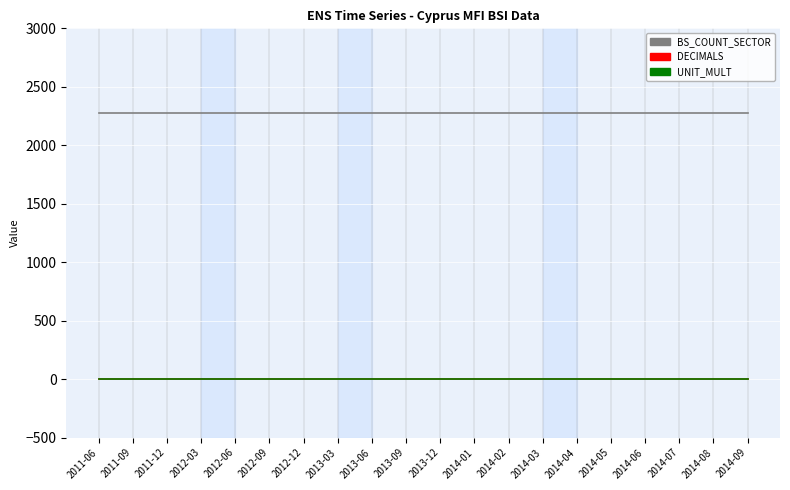

What is the sum of all DECIMALS values?

20